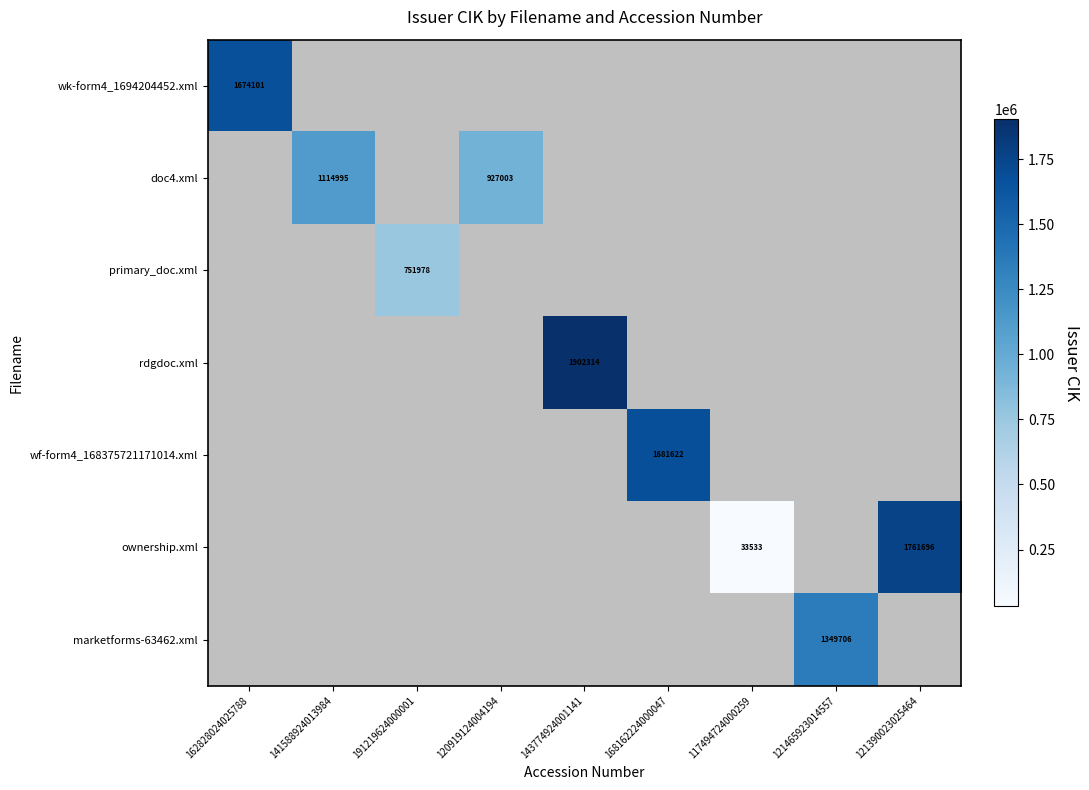

True or false: primary_doc.xml has a value of 478773 at 191219624000001.

False